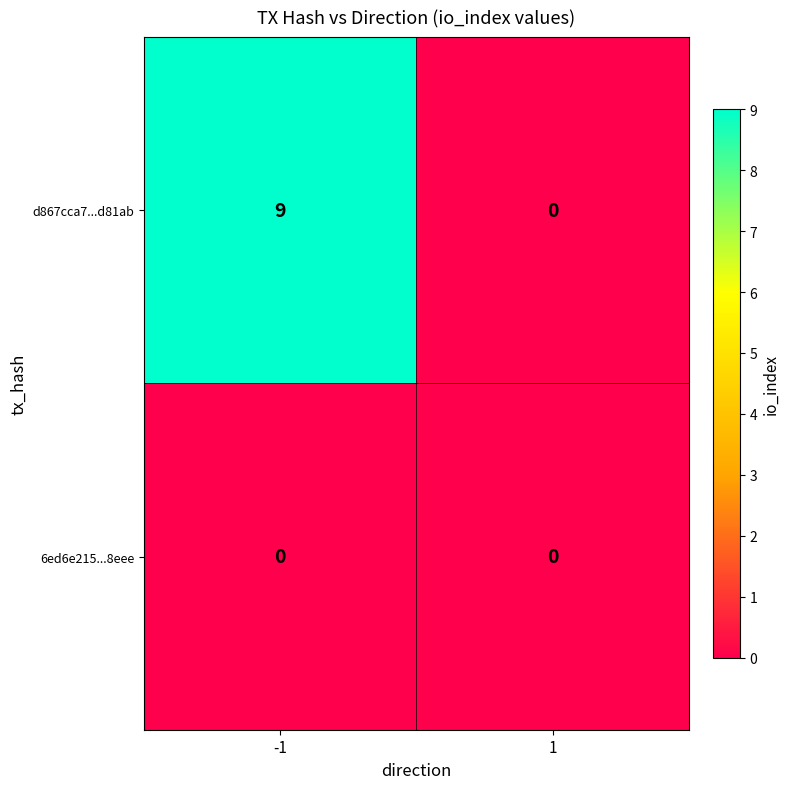

What value does the d867cca7...d81ab series have at -1?

9